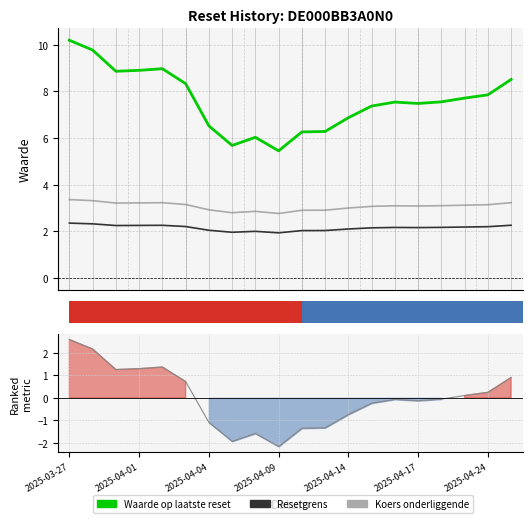

What is the label of the 17th bar from the left?

16